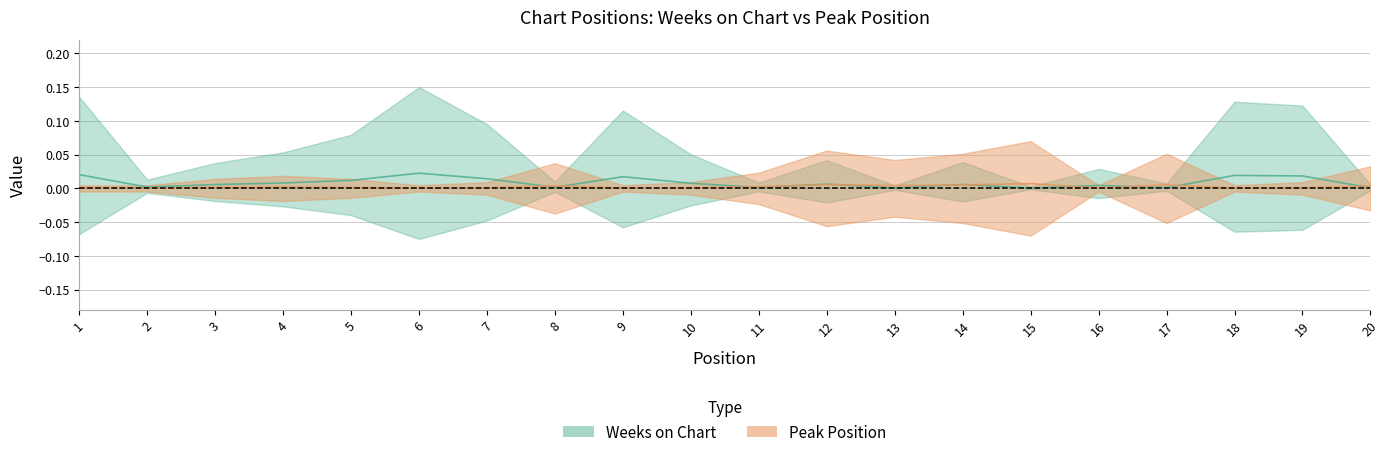

At which category does the chart reach its peak across all series?

6